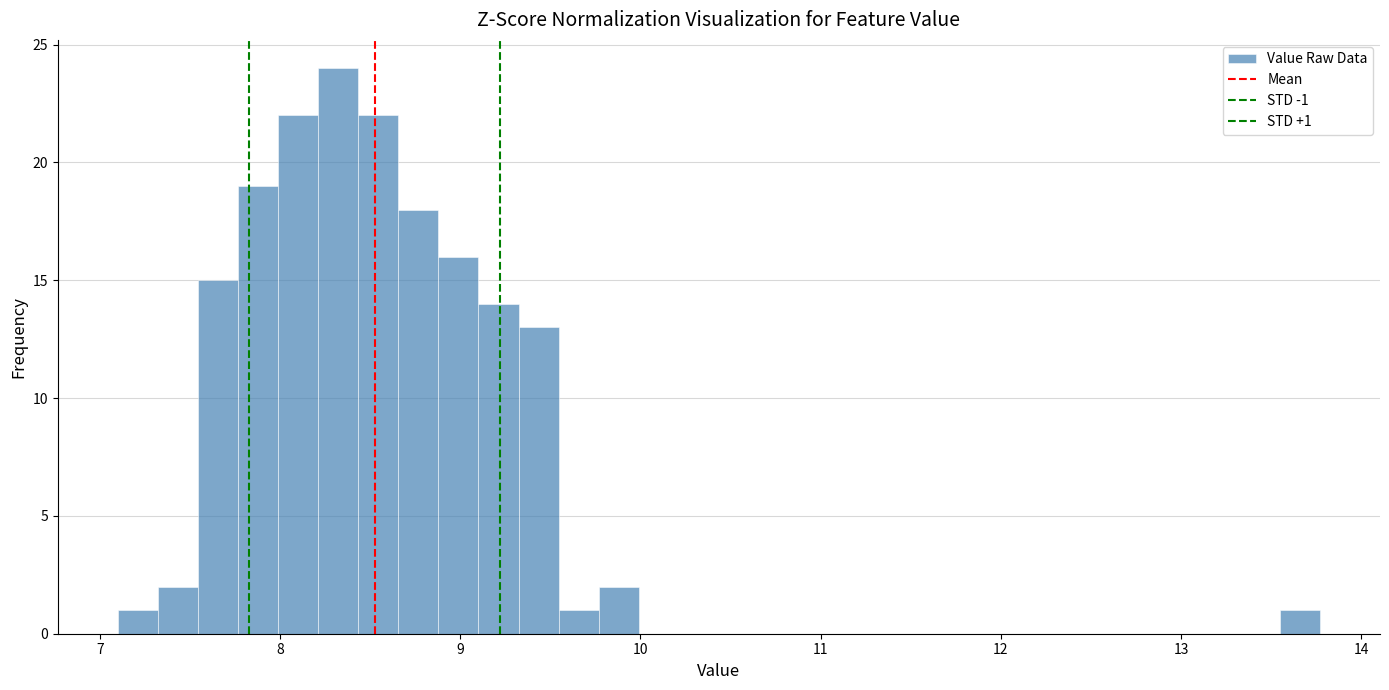

Around what value on the x-axis is the tallest bar? Give the approximate position of its centre, as read against the axis.

8.3